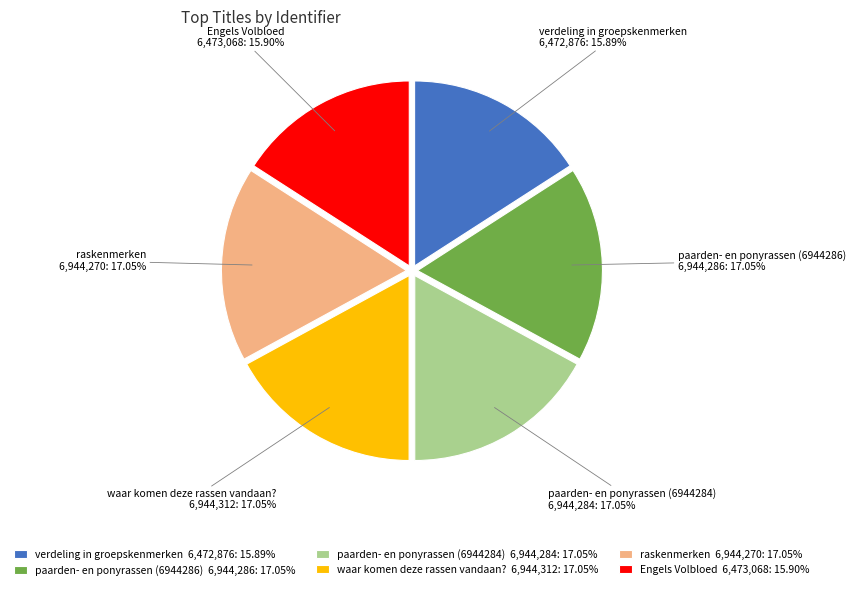

How many segments does this pie chart have?

6